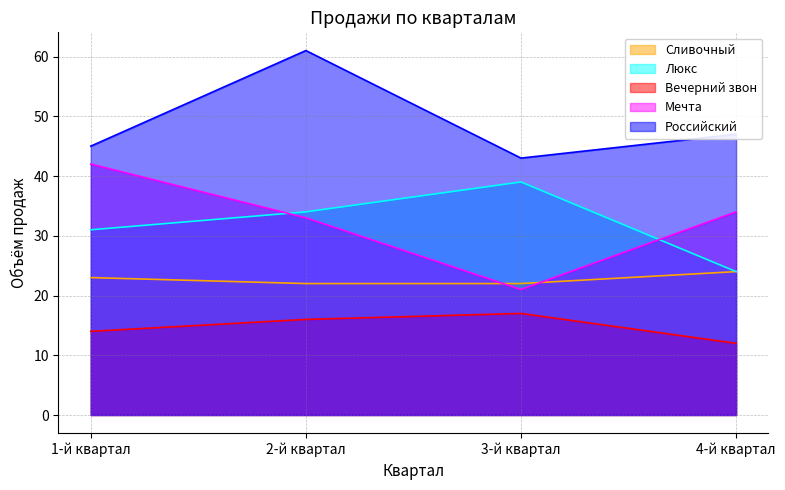

What is the approximate value of Вечерний звон at 1-й квартал?

14